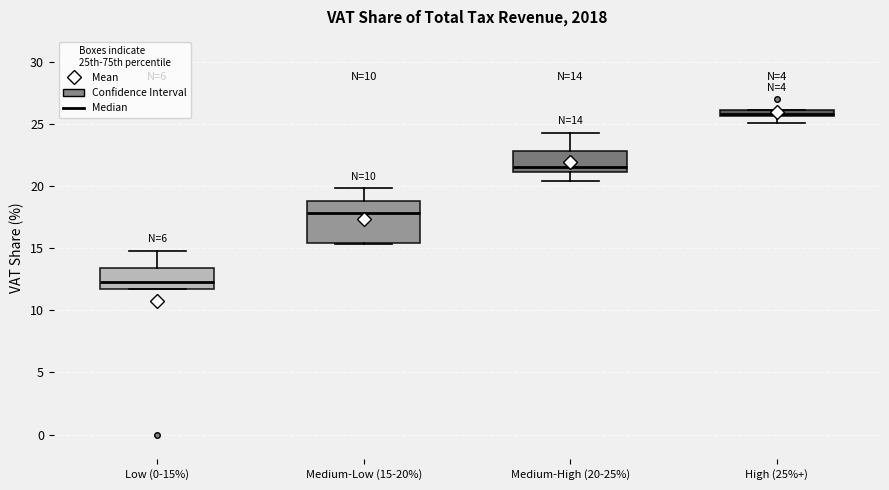

Which box's median line is the highest?

High (25%+)